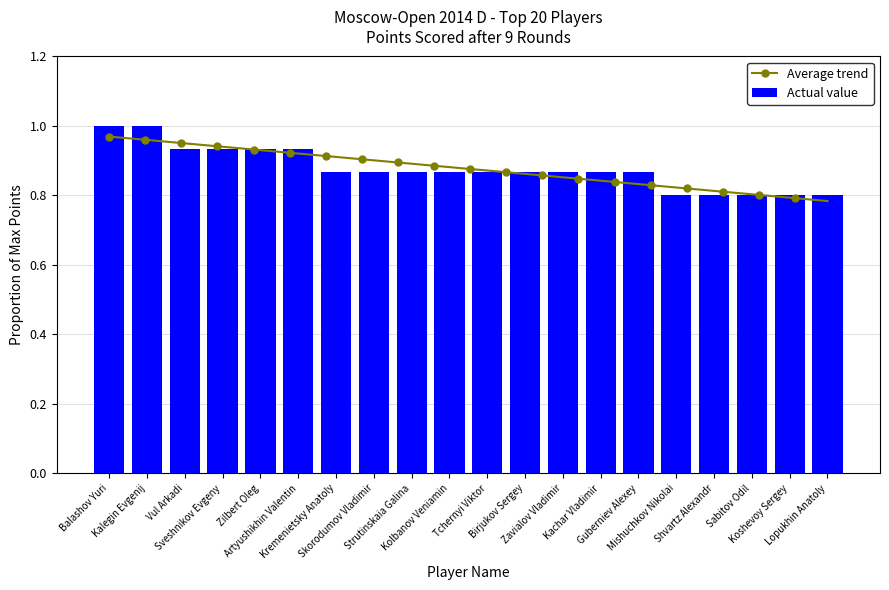

How many values are between 0 and 1?

20